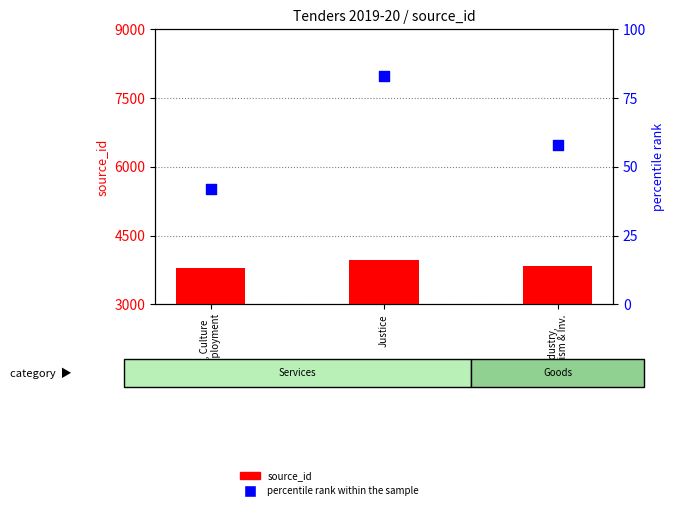

Which series has the largest total across all categories?

source_id